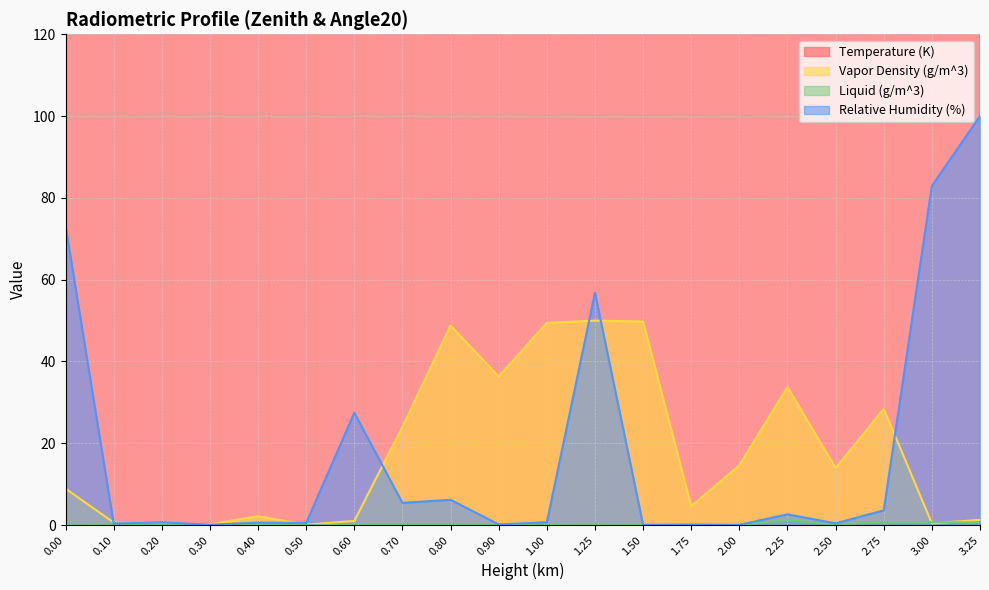

Which series ends up on top after the final intersection of Vapor Density (g/m^3) and Relative Humidity (%)?

Relative Humidity (%)